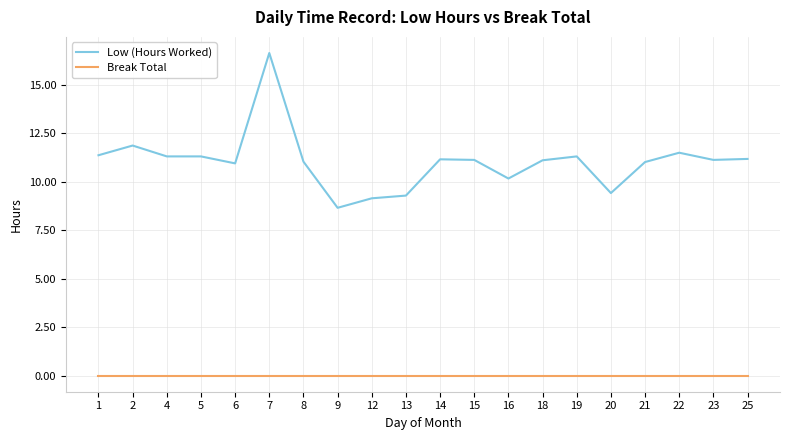

Is the value of Break Total at 21 greater than the value of Low (Hours Worked) at 20?

No